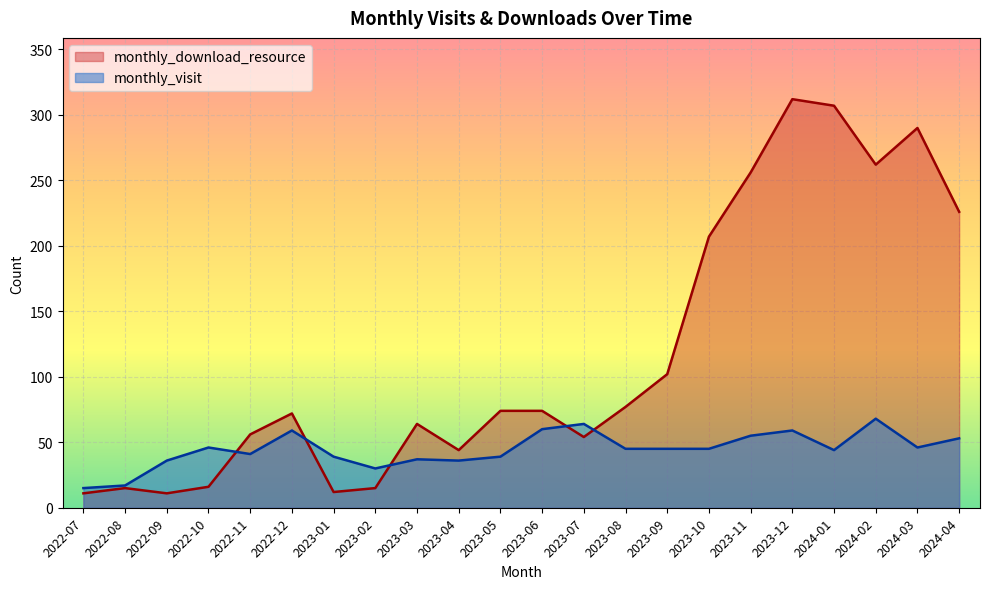

What are all the series names shown in the legend?

monthly_download_resource, monthly_visit